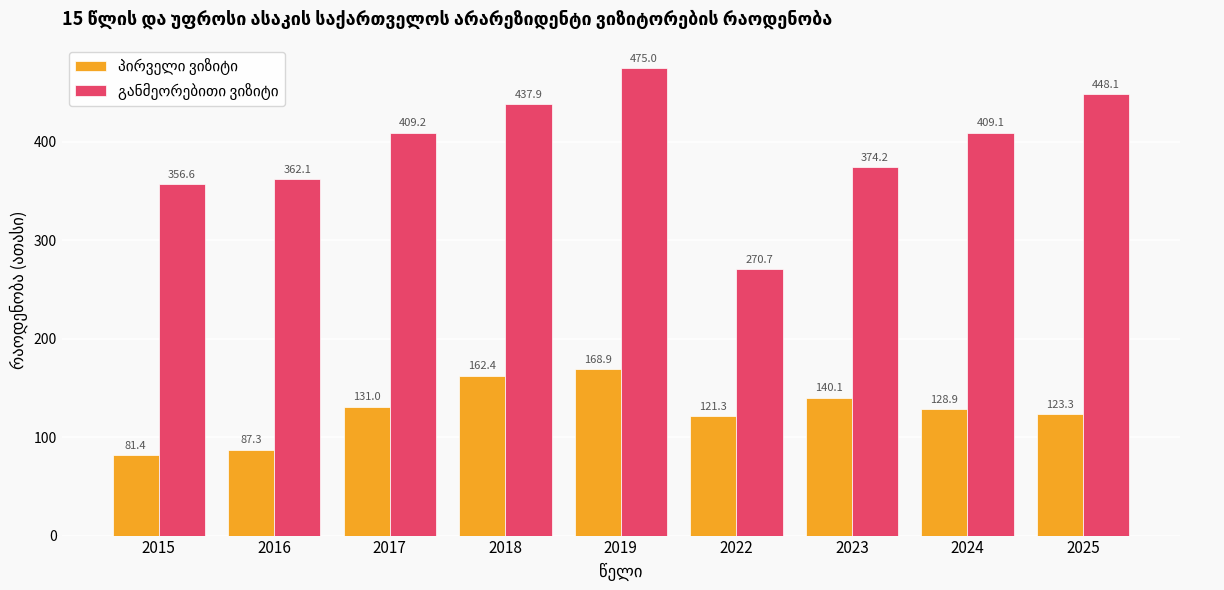

Which label corresponds to the smallest value in the chart?

2015